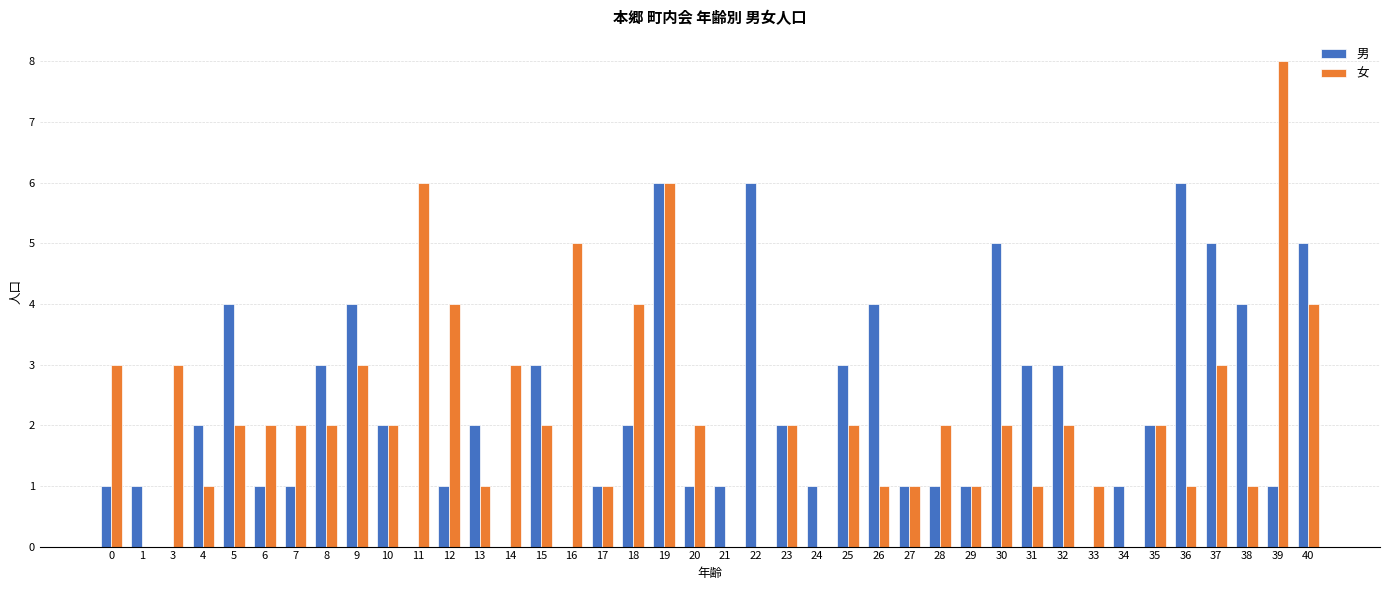

Are the bars horizontal?

No